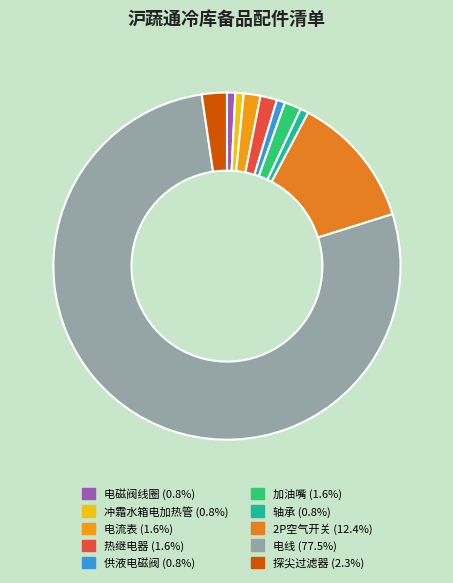

To the nearest percent, what portion does 探尖过滤器 represent?

2%